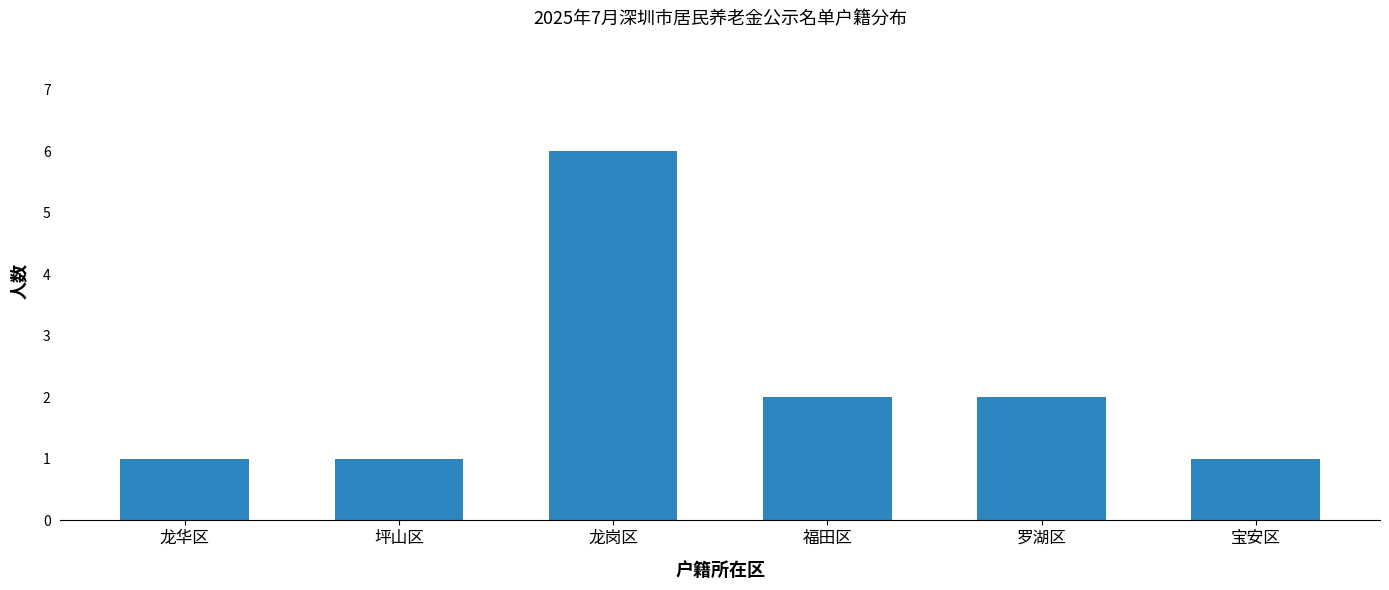

What is the ratio of the value at 龙华区 to the value at 坪山区?

1.0